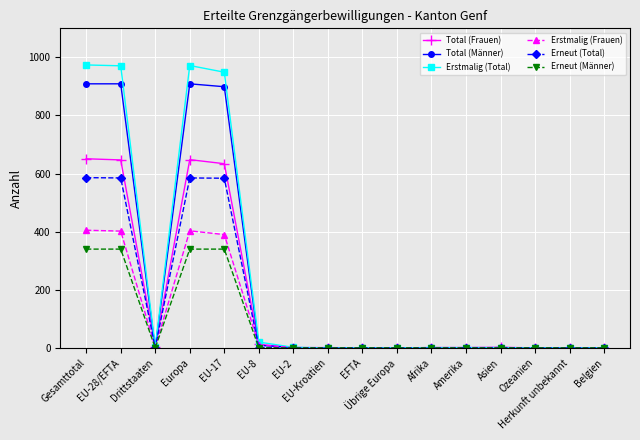

At how many categories does at least one series exceed 509?

4